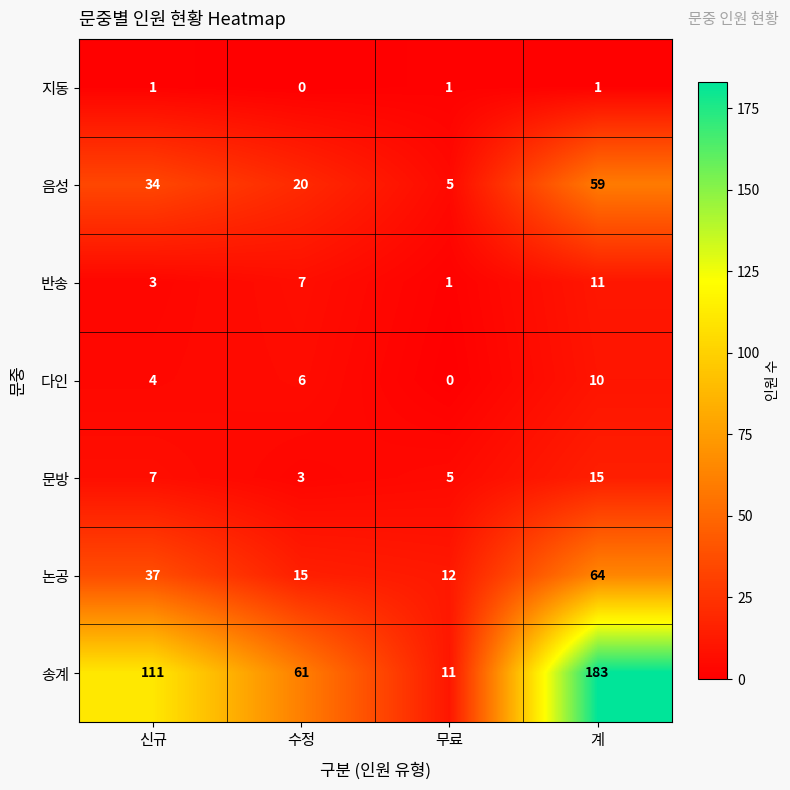

What is the difference between the highest and lowest values at 계?

182